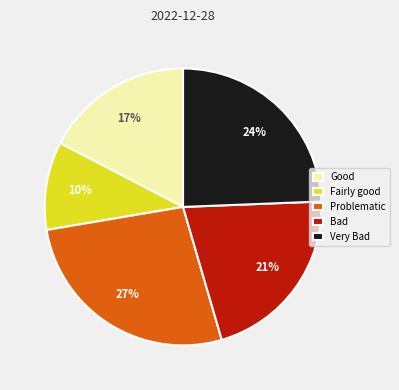

Does any single category account for the majority?

No